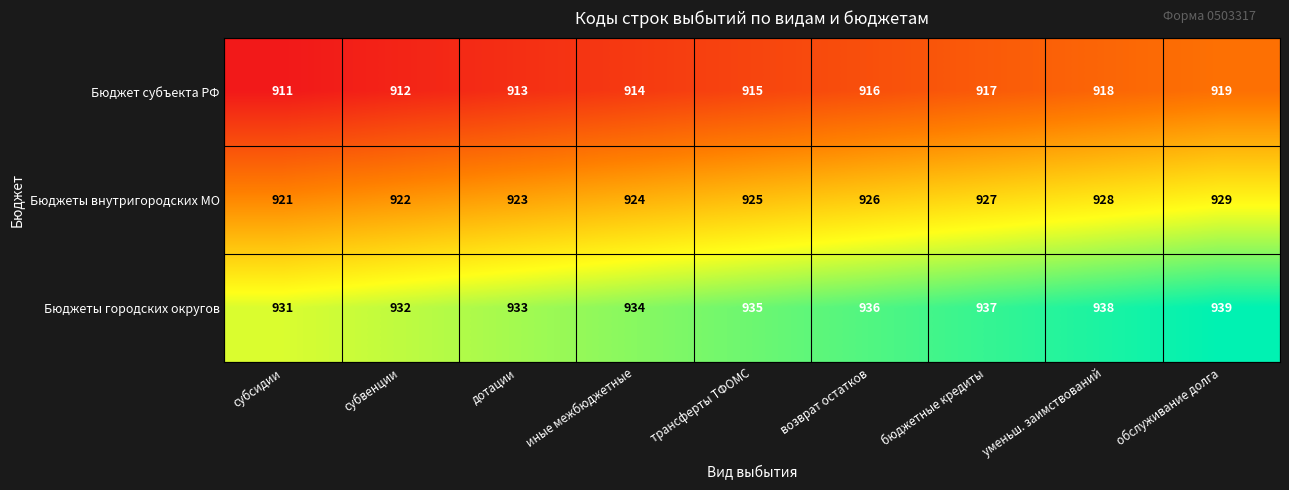

What is the difference between the maximum and second lowest values in the Бюджеты городских округов series?

7